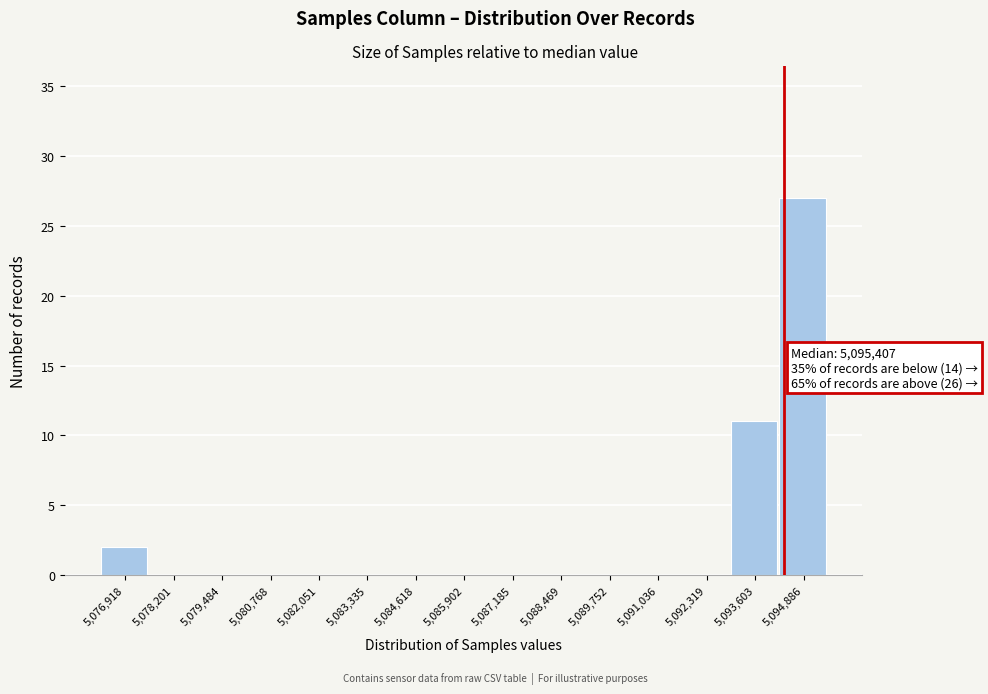

Reading left to right, extract all data points from this chart.

5,076,918=2	5,078,201=0	5,079,484=0	5,080,768=0	5,082,051=0	5,083,335=0	5,084,618=0	5,085,902=0	5,087,185=0	5,088,469=0	5,089,752=0	5,091,036=0	5,092,319=0	5,093,603=11	5,094,886=27